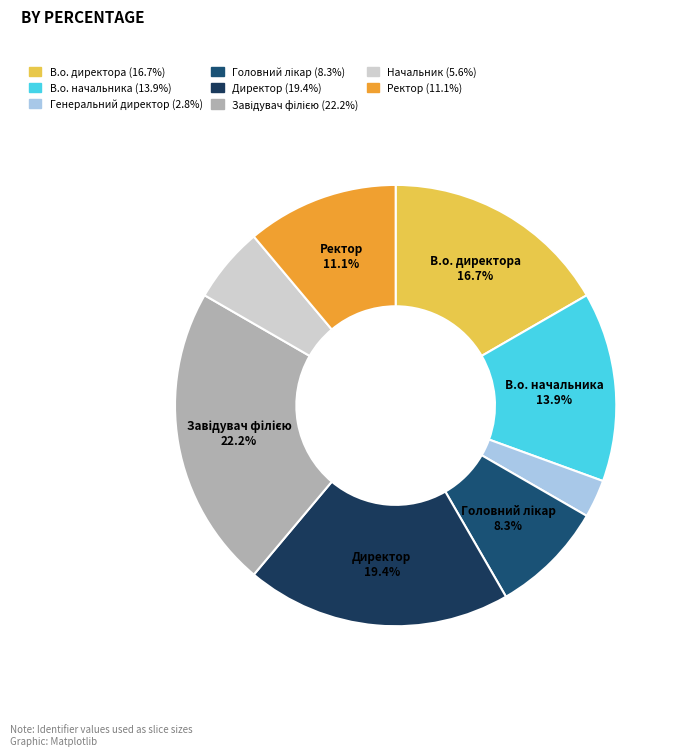

Count the number of slices in the pie.

8